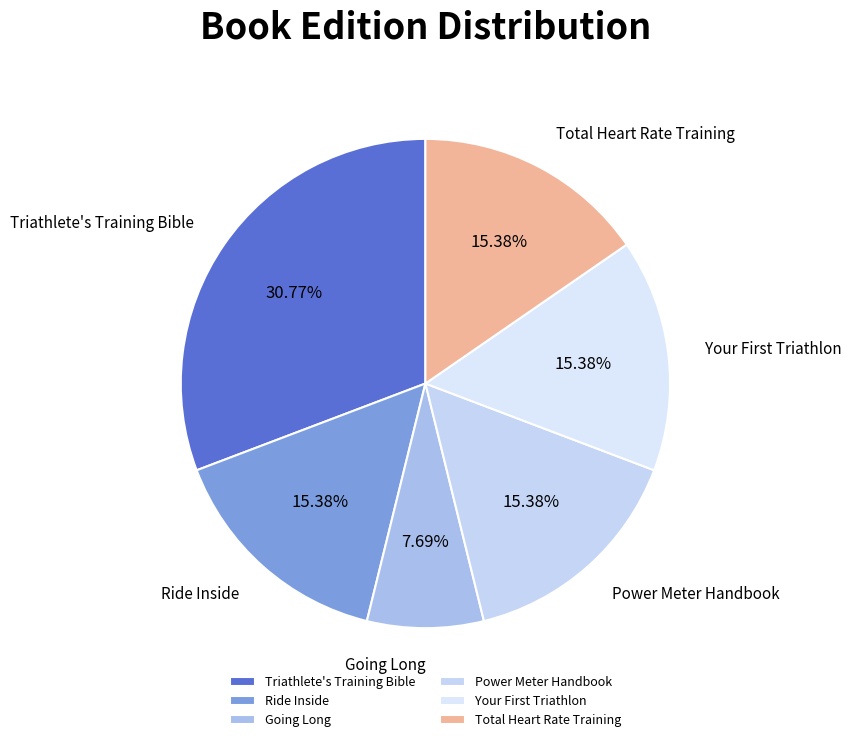

What percentage is NOT represented by Ride Inside?

84.6%